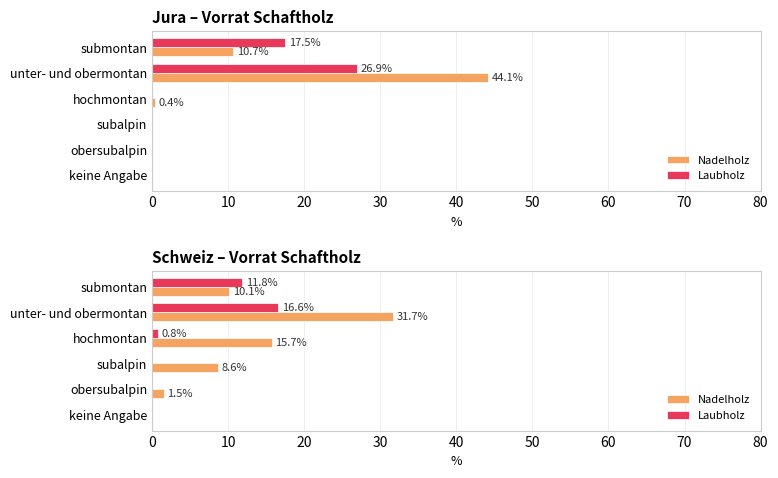

How many groups of bars are there?

6